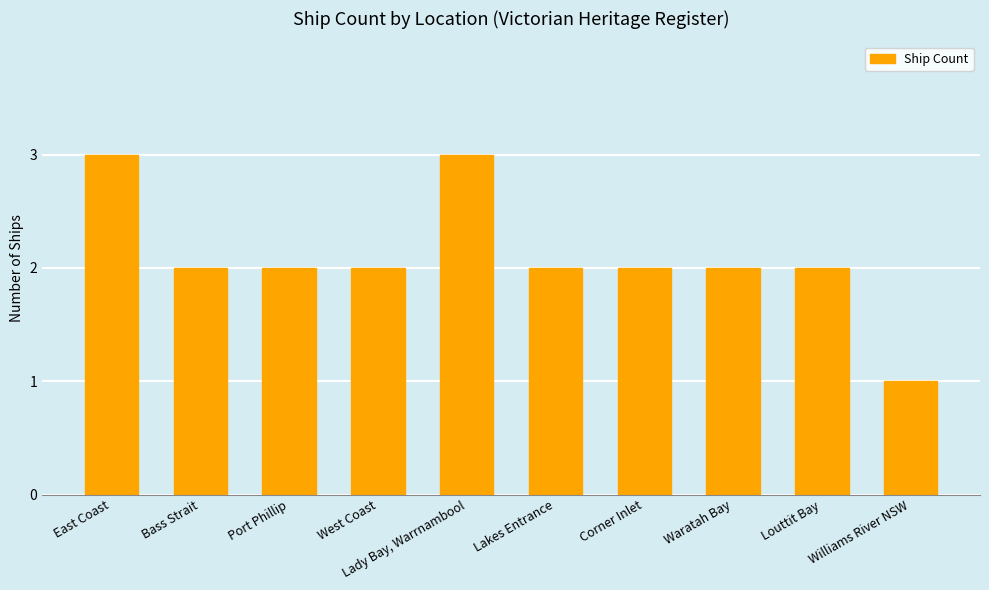

What position from the left is Williams River NSW?

10